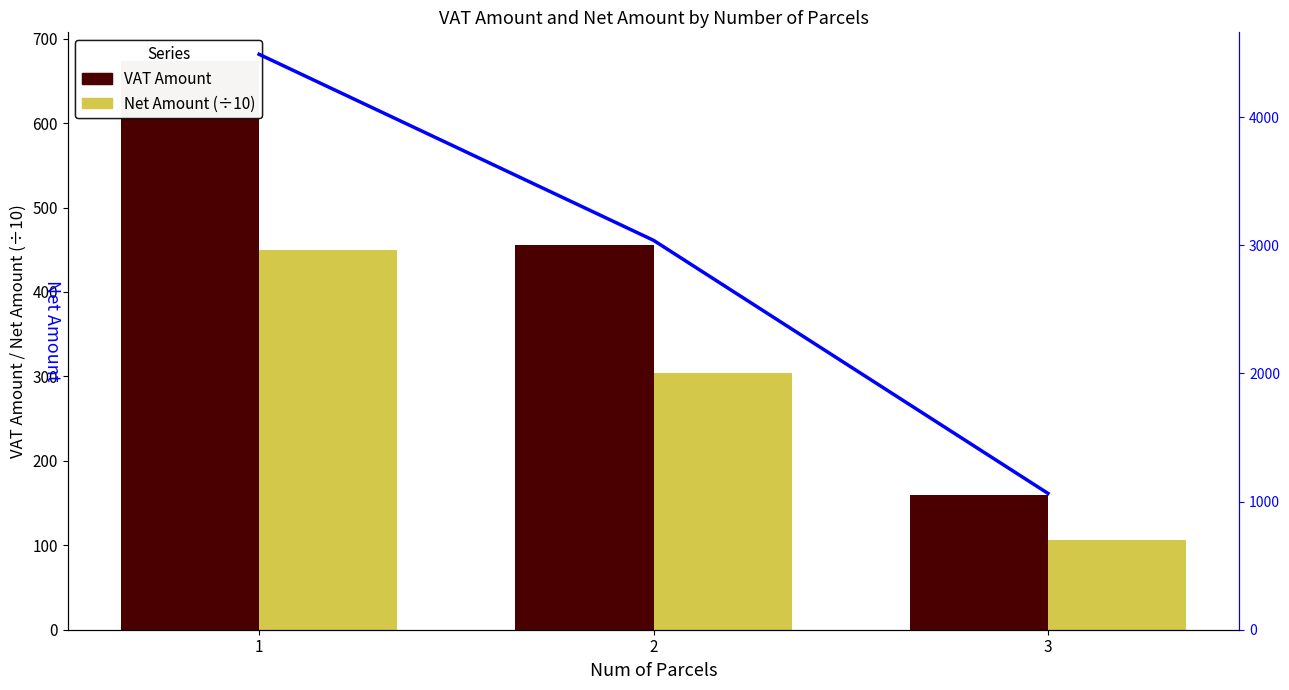

True or false: Net Amount (scaled/10) has a value of 586.7 at 1.

False